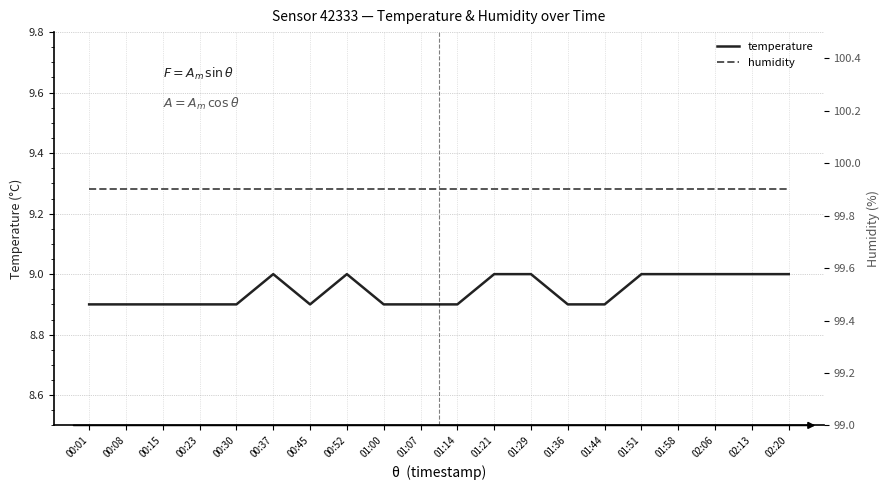

Rank the series by their average value, from highest to lowest.

humidity, temperature